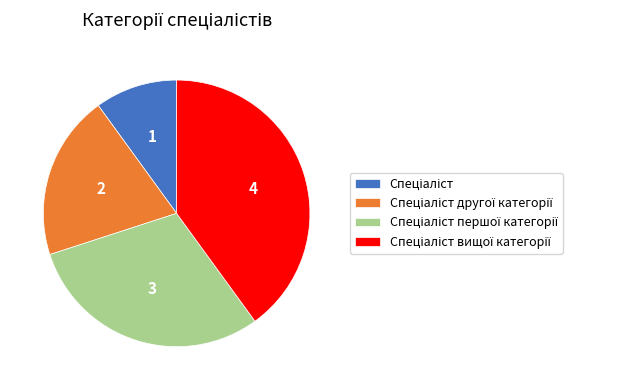

Does any single category account for the majority?

No